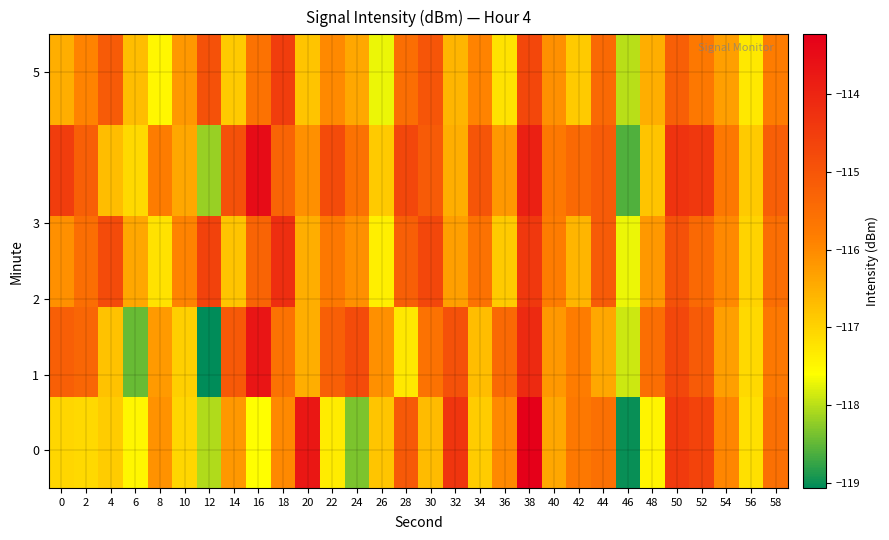

How many series are shown in this chart?

5